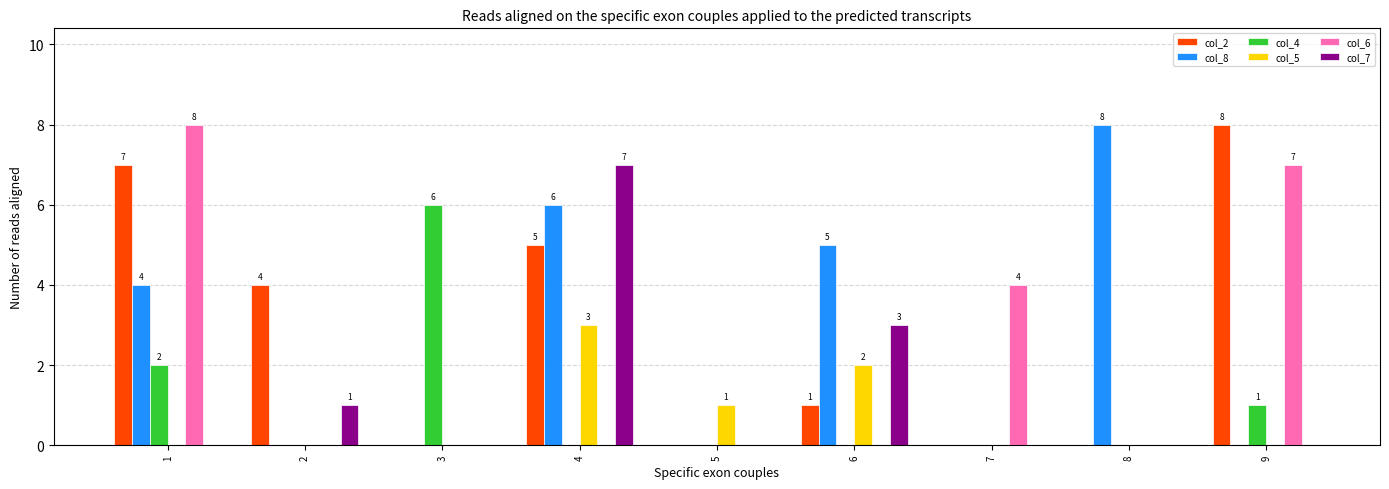

Is the value of col_5 at 7 greater than the value of col_7 at 6?

No